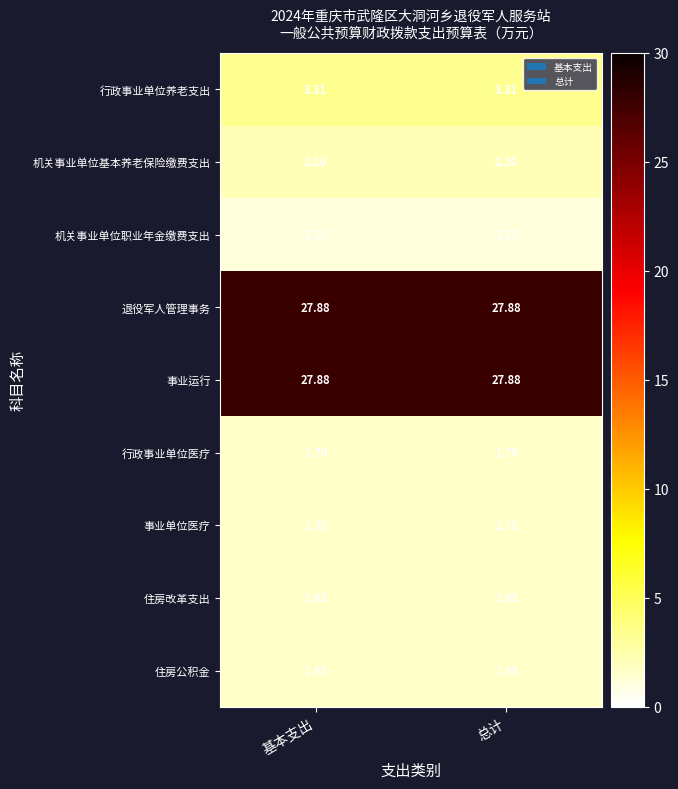

Is the value of 机关事业单位基本养老保险缴费支出 at 基本支出 greater than the value of 事业单位医疗 at 总计?

Yes